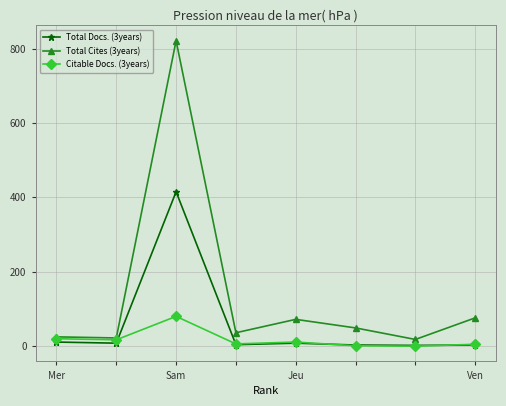

True or false: Total Cites (3years) and Total Docs. (3years) cross at least once.

False